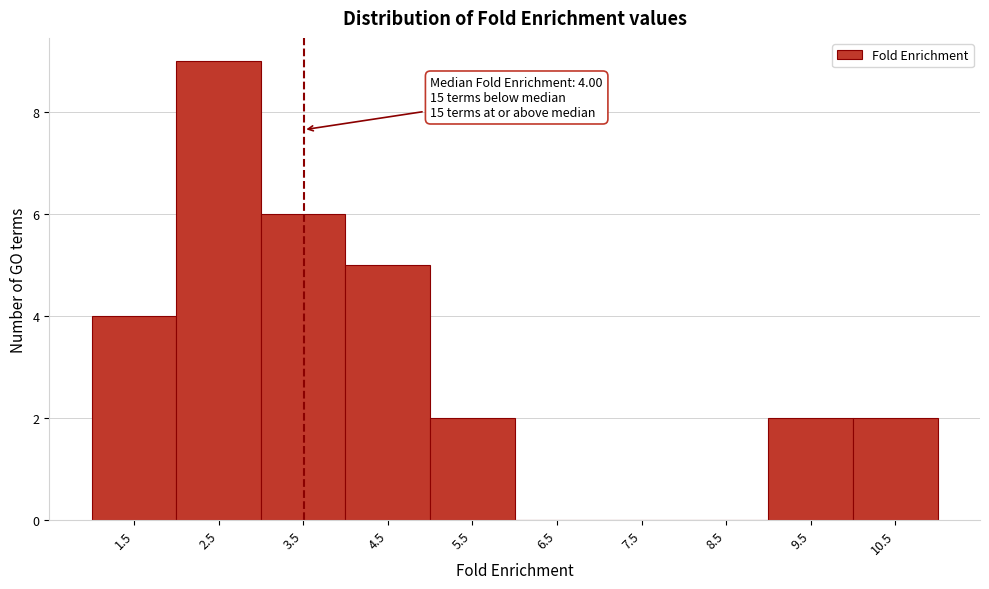

Reading right to left, list all the values displayed in this chart.

10.5=2	9.5=2	8.5=0	7.5=0	6.5=0	5.5=2	4.5=5	3.5=6	2.5=9	1.5=4